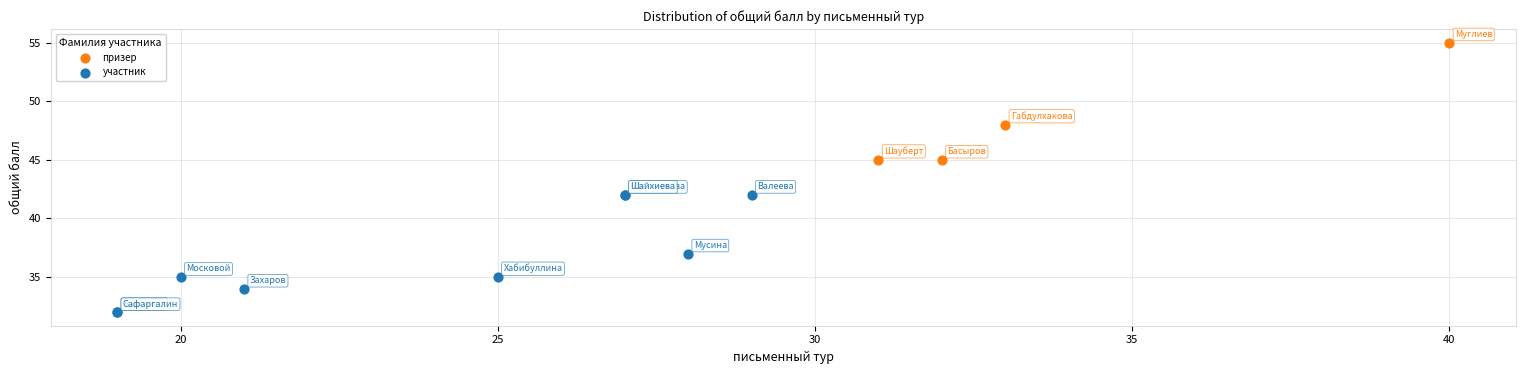

Which series reaches the maximum Y coordinate?

призер